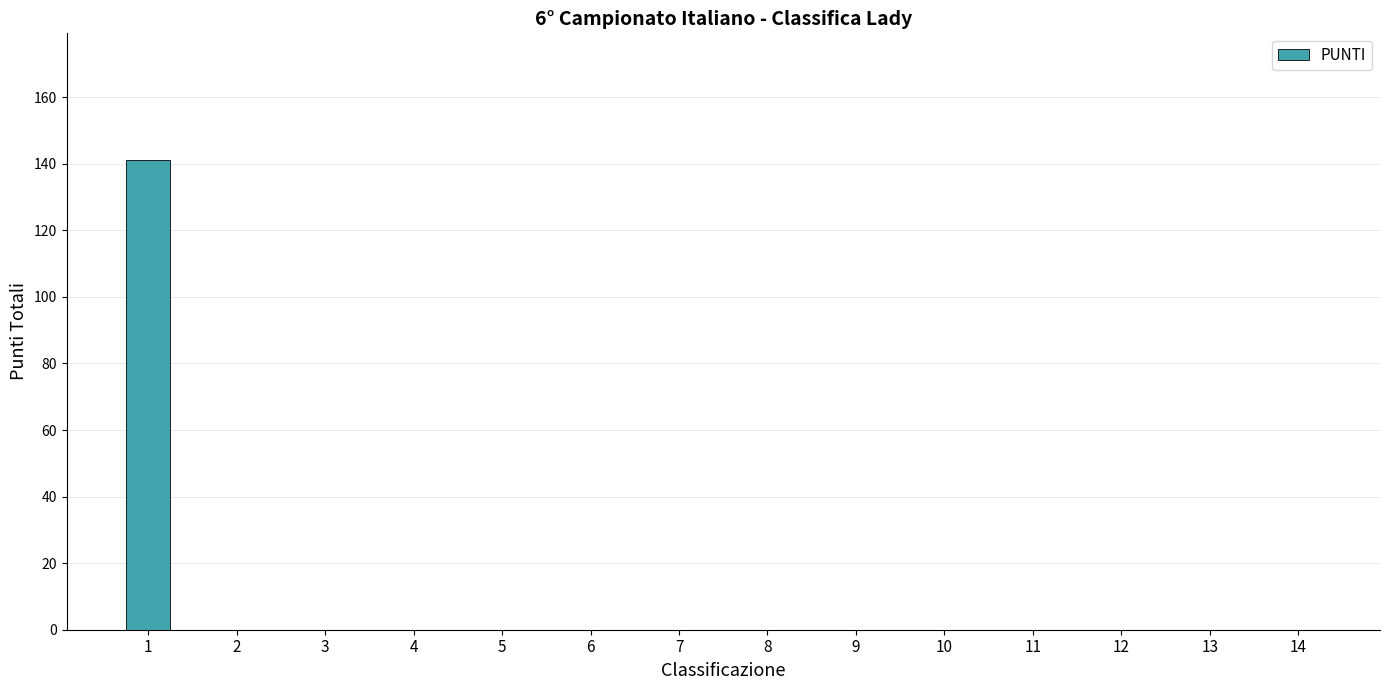

What is the sum of all values?

141